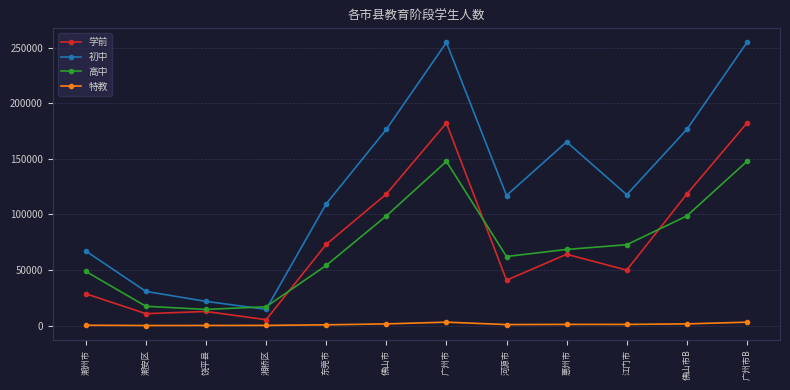

What is the maximum value for 学前?

182134